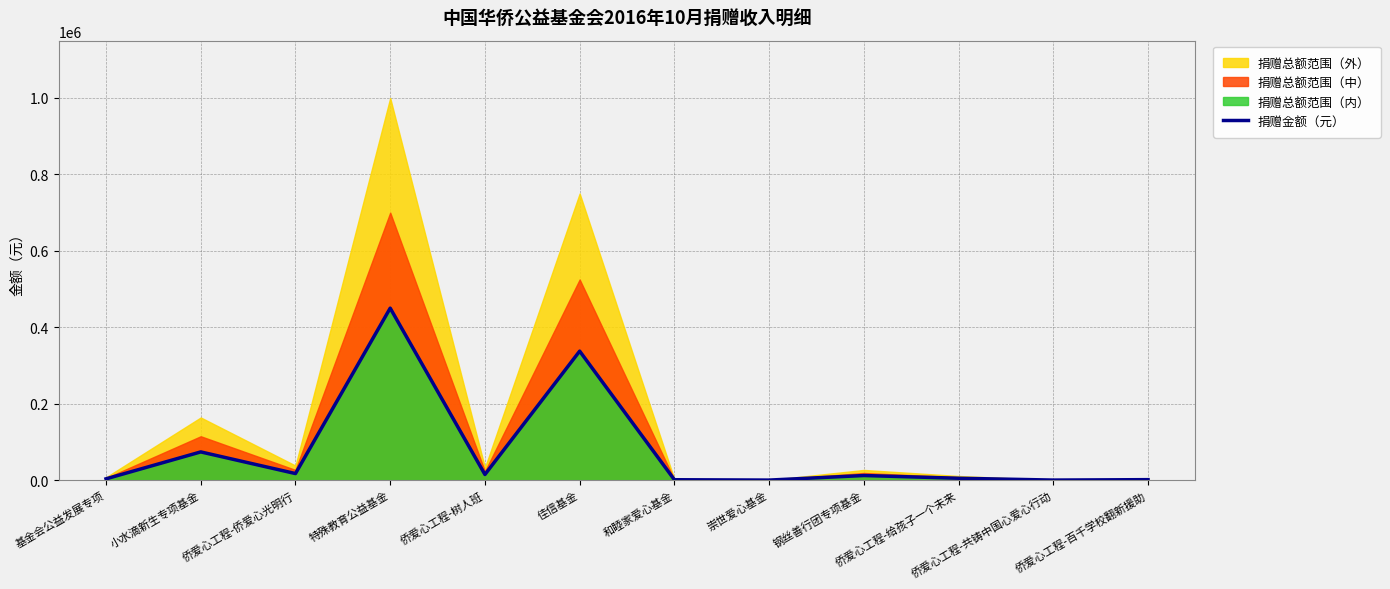

Where is the first local minimum?

侨爱心工程-侨爱心光明行